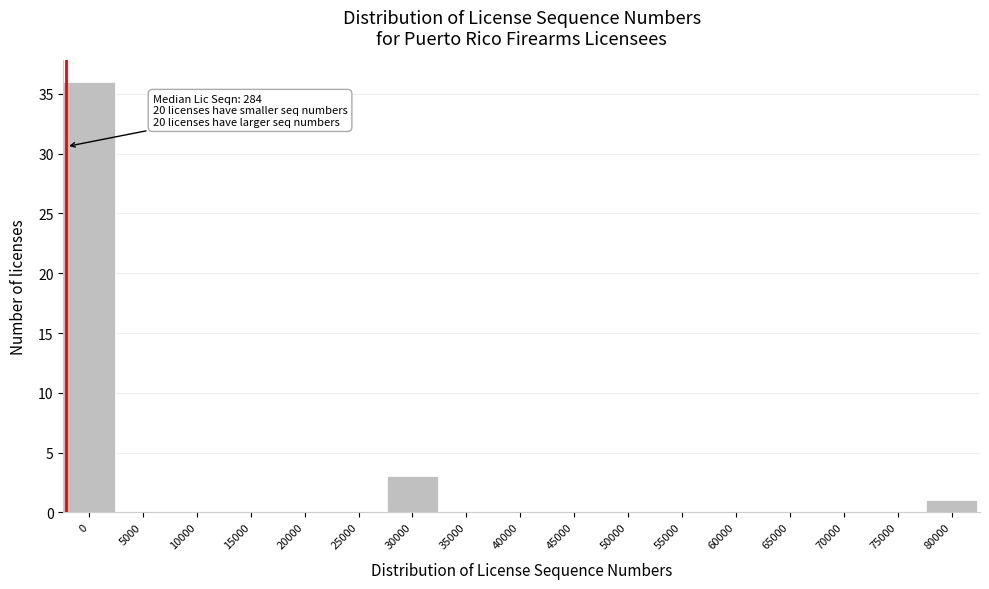

Reading left to right, extract all data points from this chart.

0=36	5000=0	10000=0	15000=0	20000=0	25000=0	30000=3	35000=0	40000=0	45000=0	50000=0	55000=0	60000=0	65000=0	70000=0	75000=0	80000=1